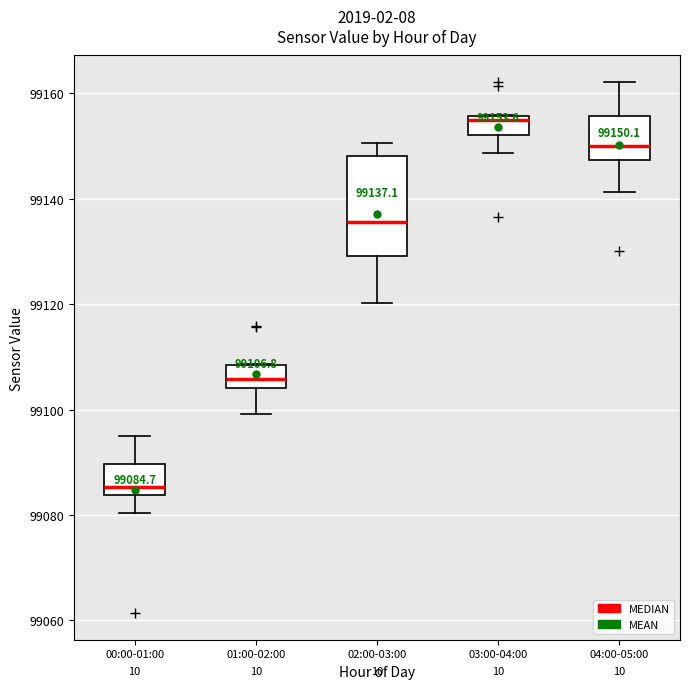

Which box is the tallest, from its lower edge to its upper edge?

02:00-03:00